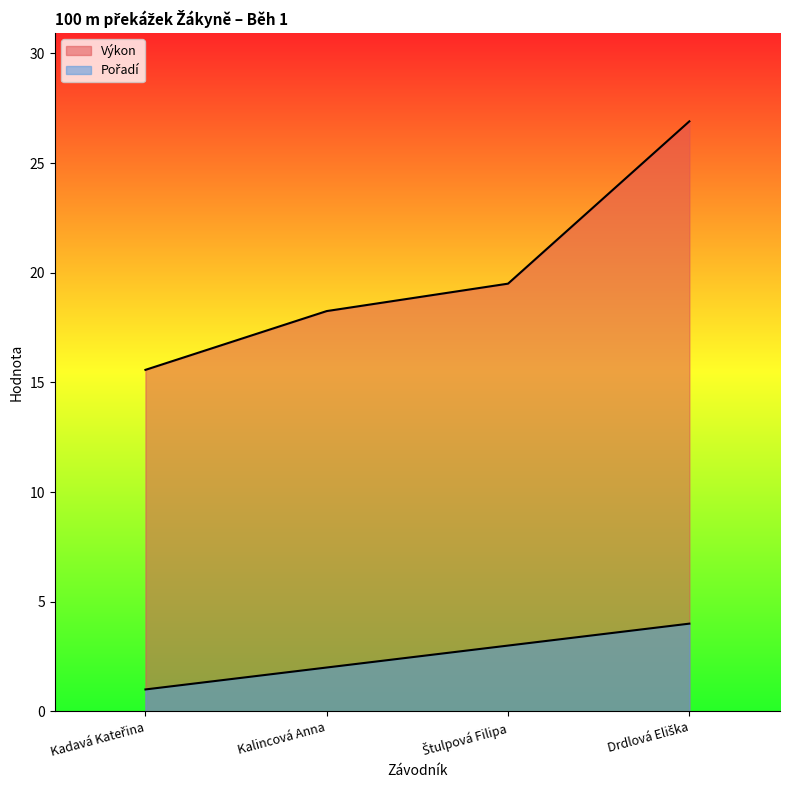

What is the difference between the Výkon values at Drdlová Eliška and Kalincová Anna?

8.6